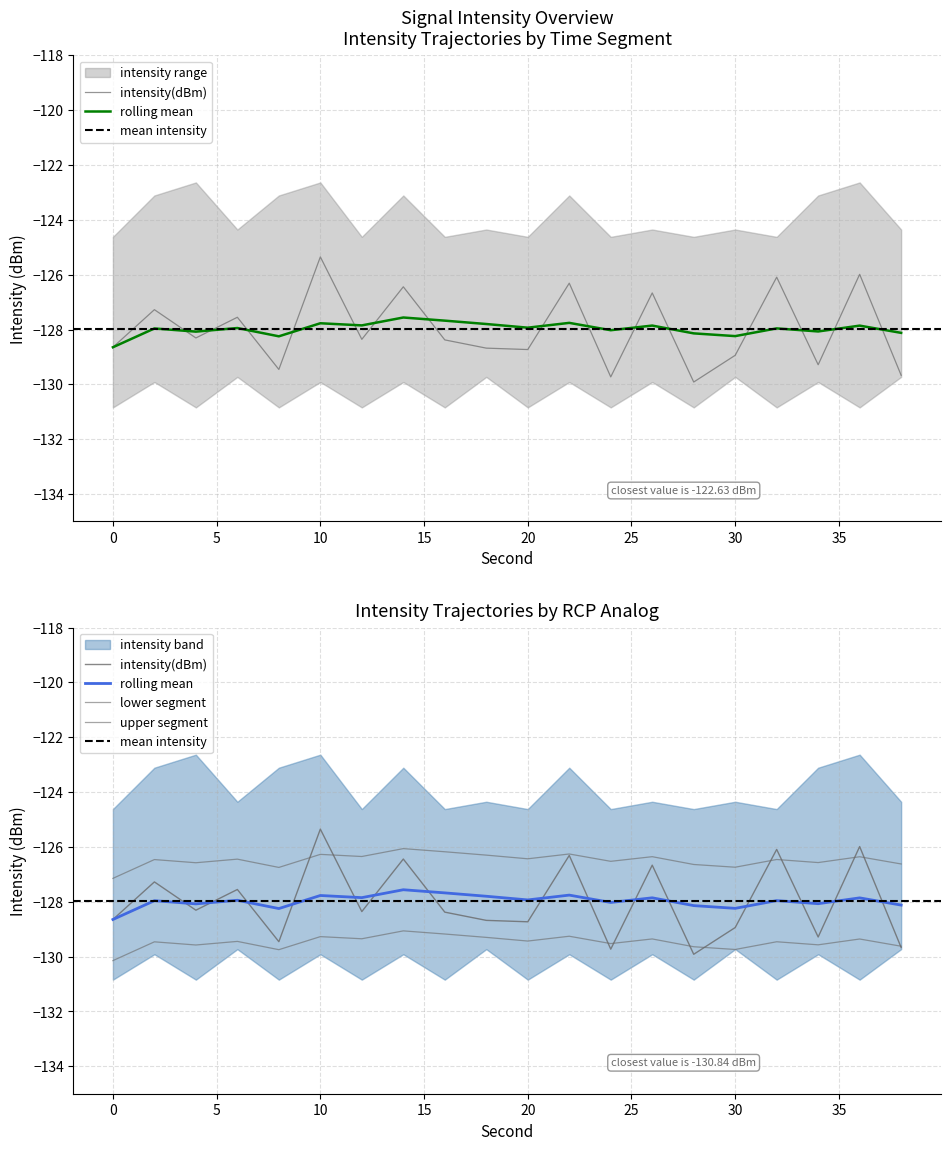

At which label is rolling_mean closest to -128?

24